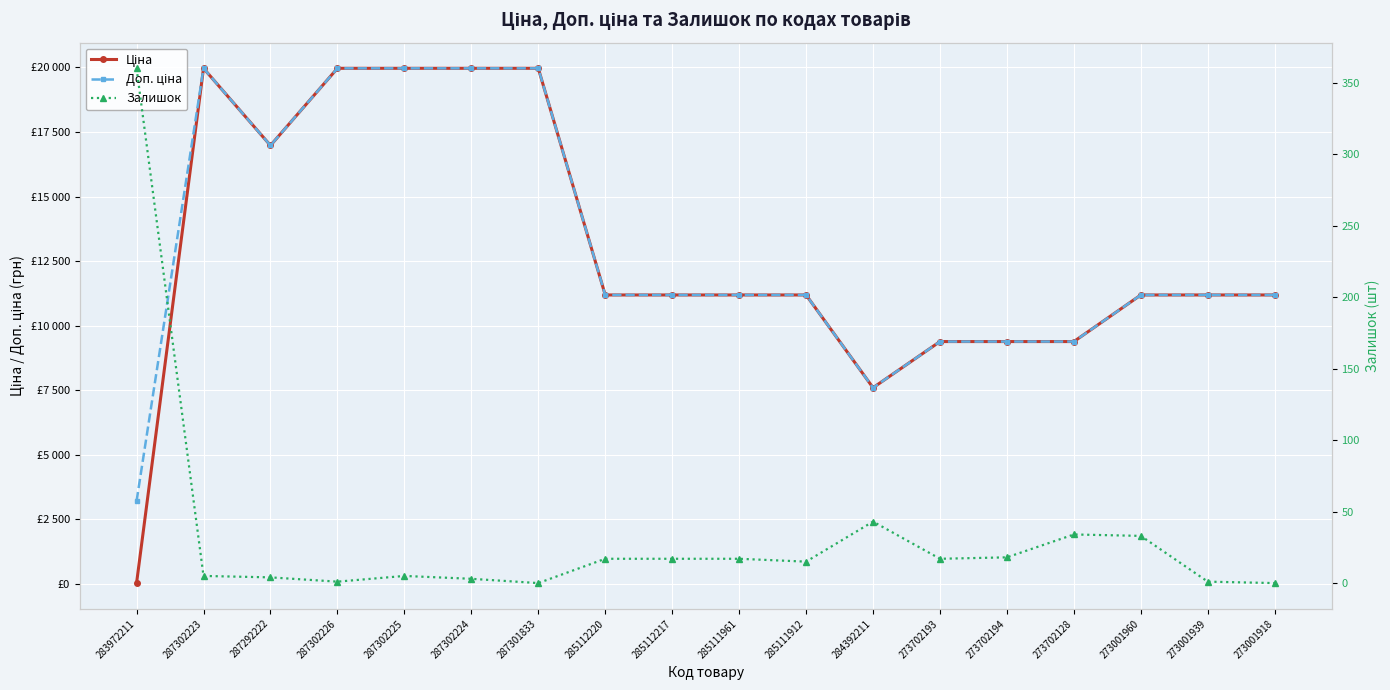

What are all the series names shown in the legend?

Ціна, Доп. ціна, Залишок